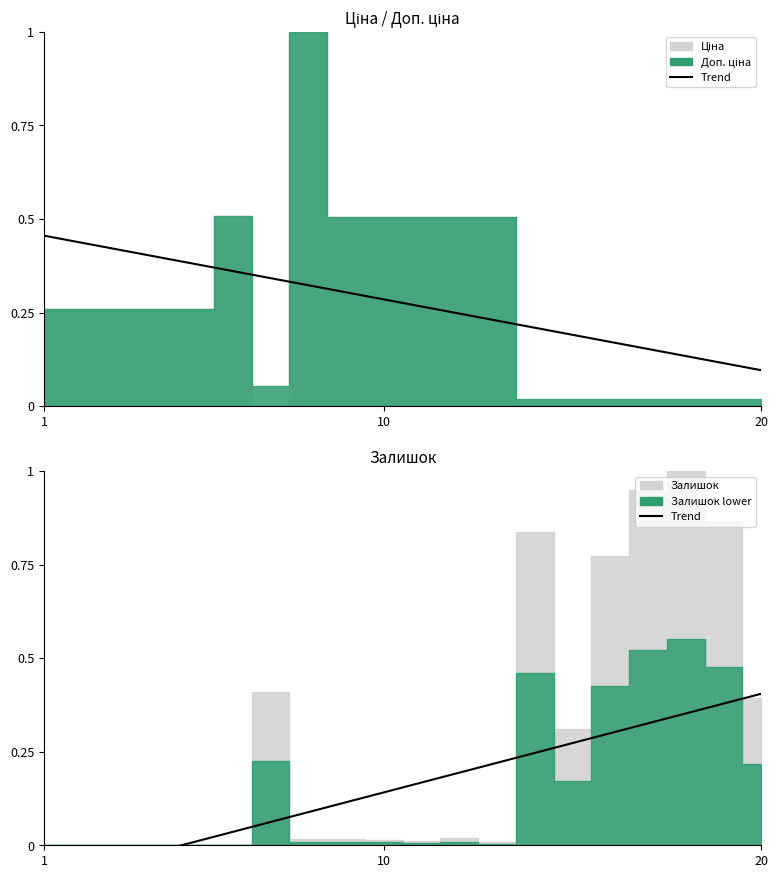

Which series changed the most between 10 and 10?

Trend (Залишок)